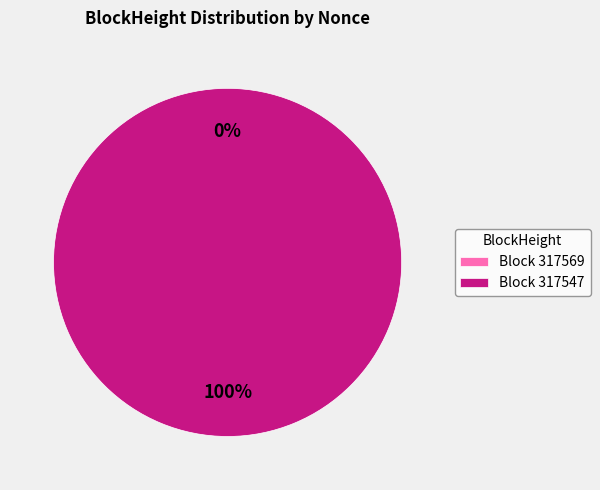

To the nearest percent, what is the average slice percentage?

50%